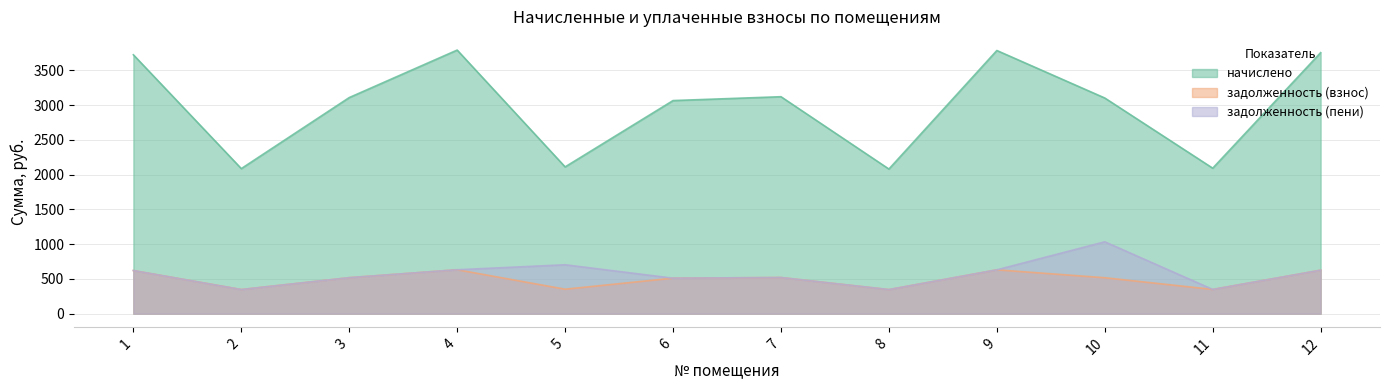

Reading left to right, list all the values displayed in this chart.

начислено: 620.7	347.8	518.1	632.0	351.9	510.9	520.2	346.8	631.0	517.1	348.8	625.9
задолженность (взнос): 3724.4	2086.9	3108.8	3792.1	2111.5	3065.7	3121.1	2080.7	3785.9	3102.6	2093.0	3755.2
задолженность (пени): 620.7	347.2	518.1	632.0	703.8	510.9	520.2	346.8	631.0	1034.2	348.7	625.9